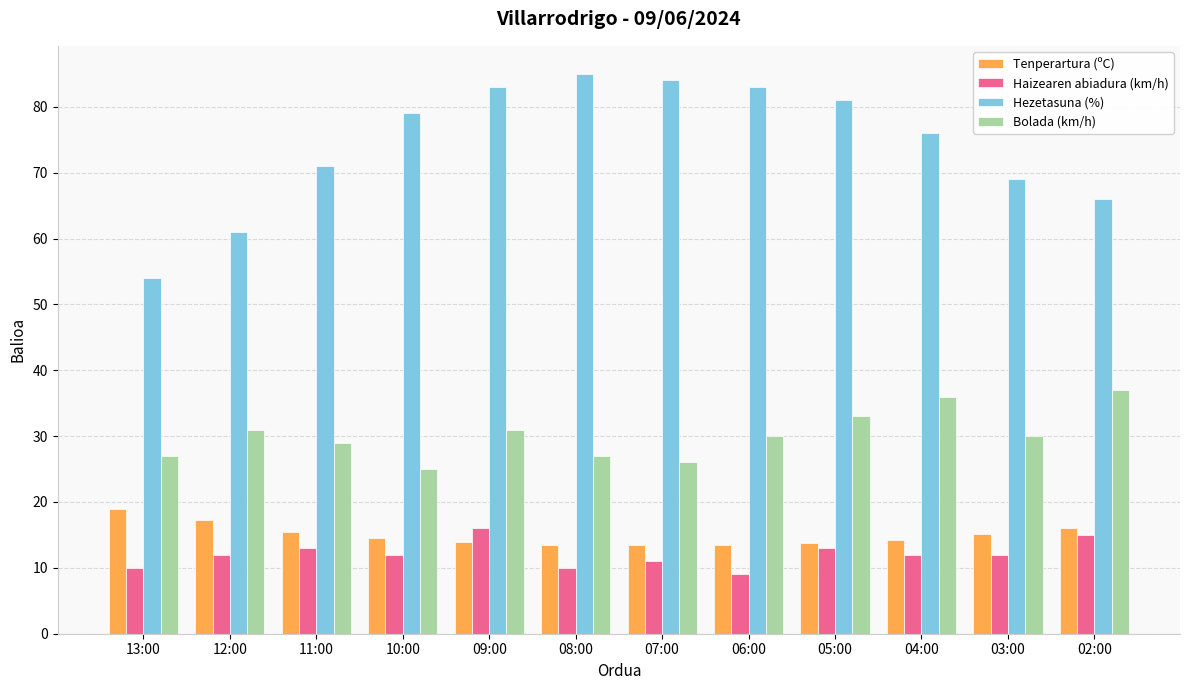

Does the chart contain any negative values?

No